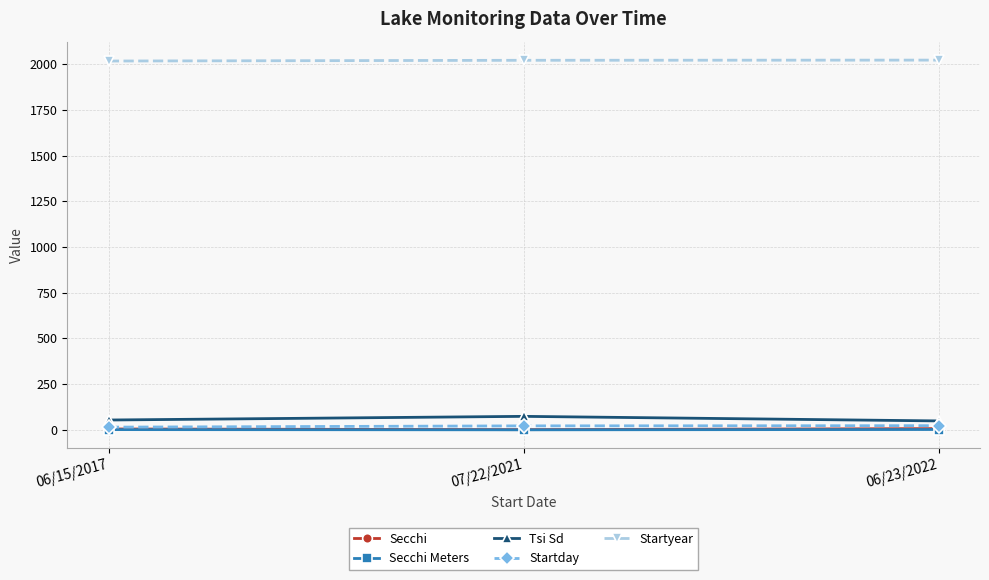

What is the maximum value shown in the chart?

2022.0